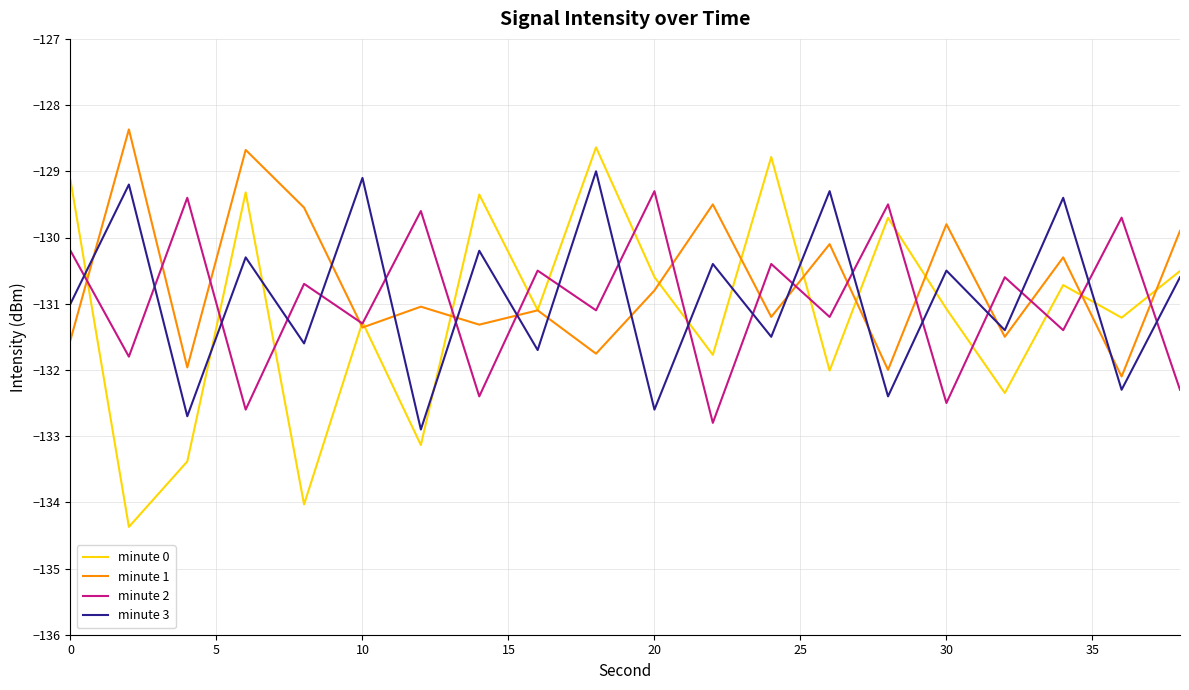

True or false: minute 1 and minute 3 intersect in this chart.

True